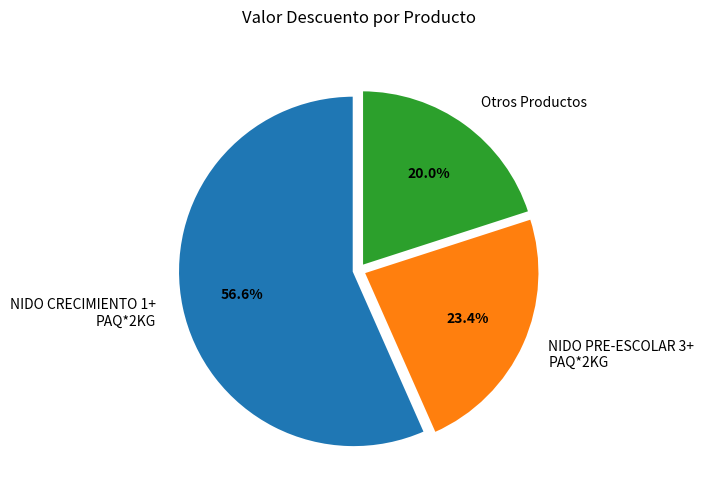

Approximately how many times larger is the value at Otros Productos compared to NIDO CRECIMIENTO 1+ PAQ*2KG?

0.4